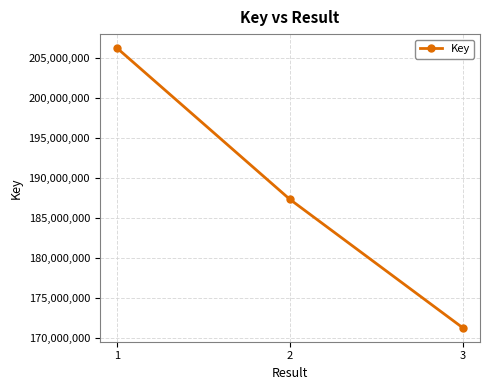

Reading left to right, transcribe all the data shown in this chart.

1=206173528	2=187304998	3=171291109